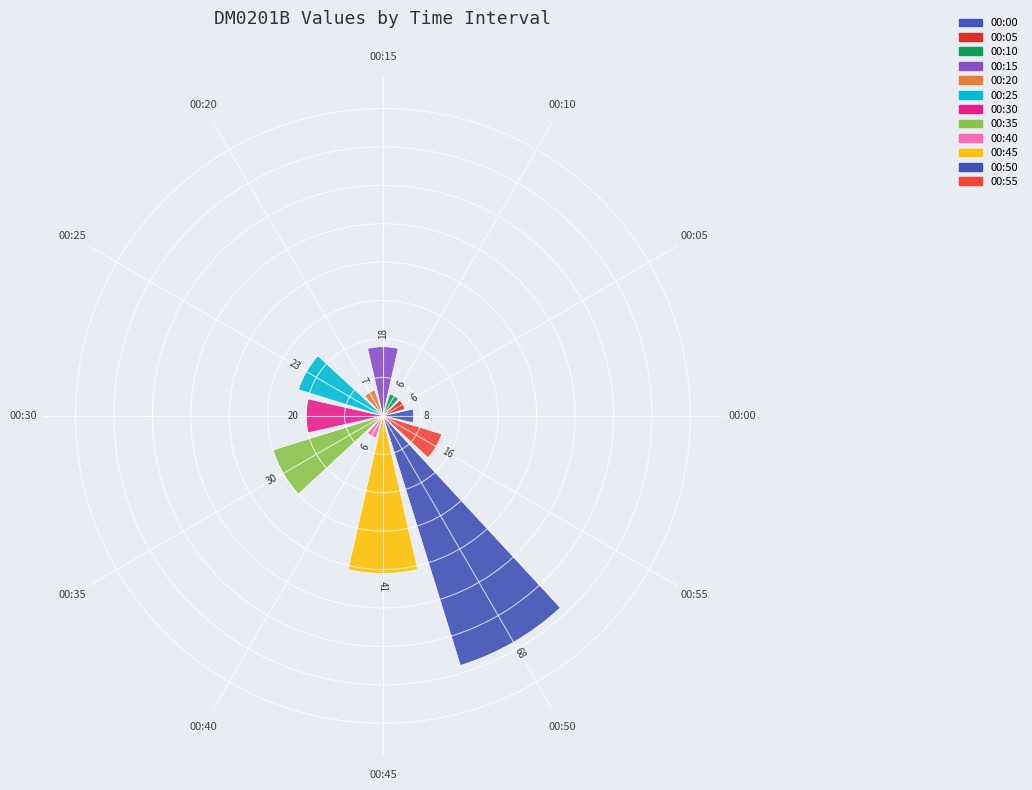

Read the value at 00:30.

20